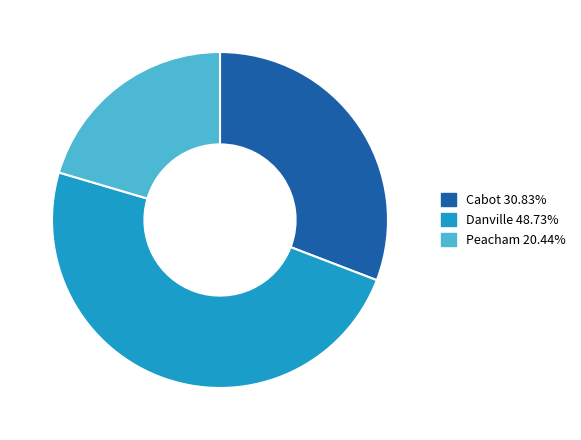

Which slice is the smallest?

Peacham